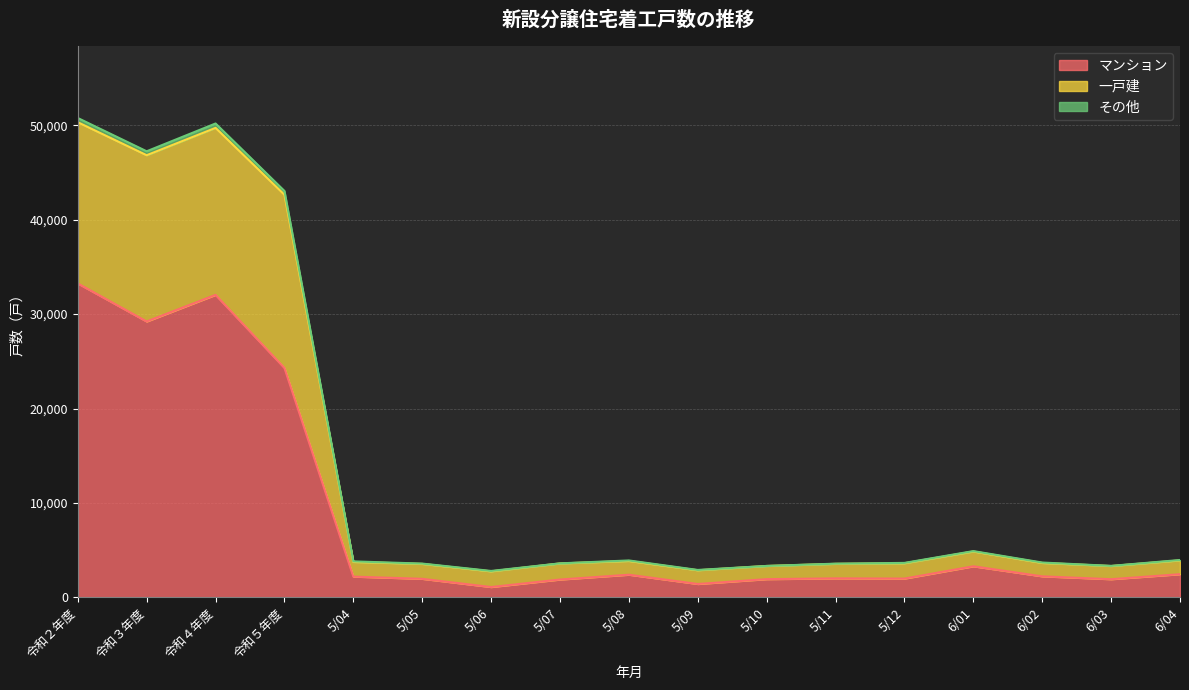

Where does the マンション series first go above 2196?

令和２年度